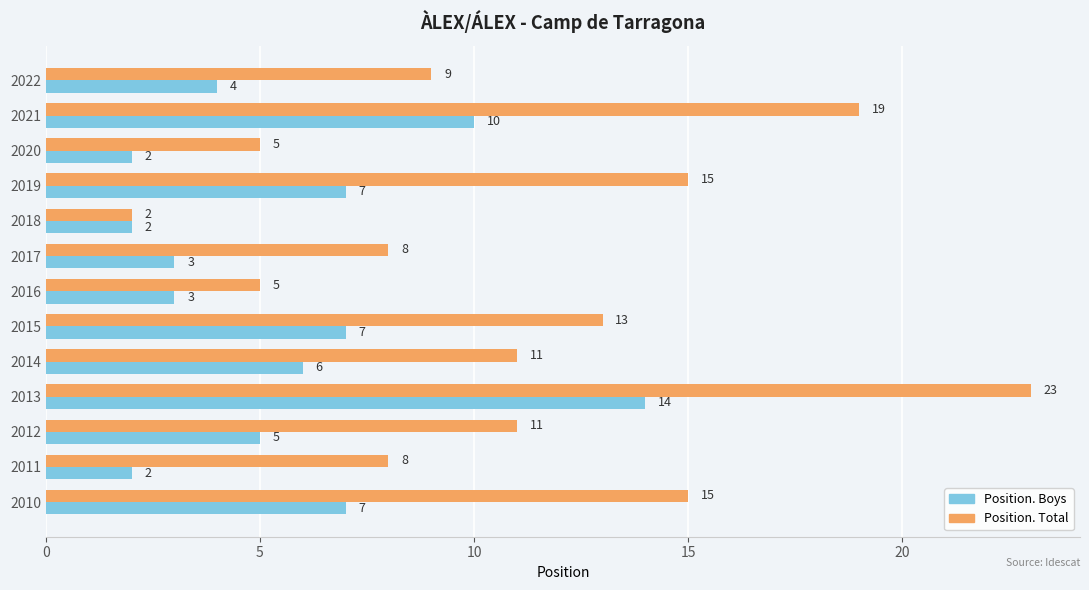

Count the number of categories in the chart.

13